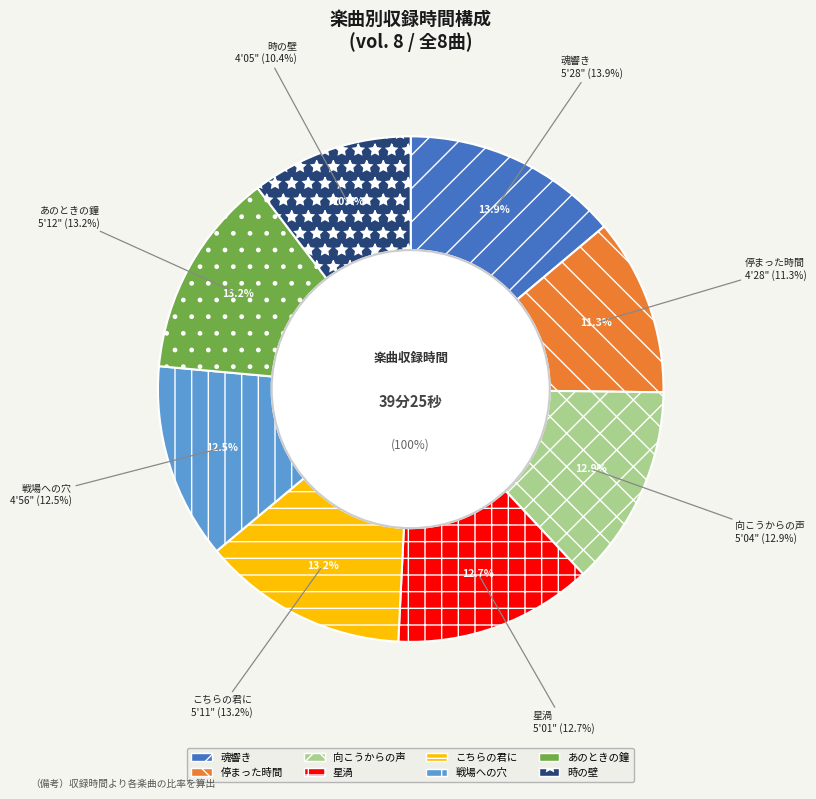

Is there a majority slice in this chart?

No